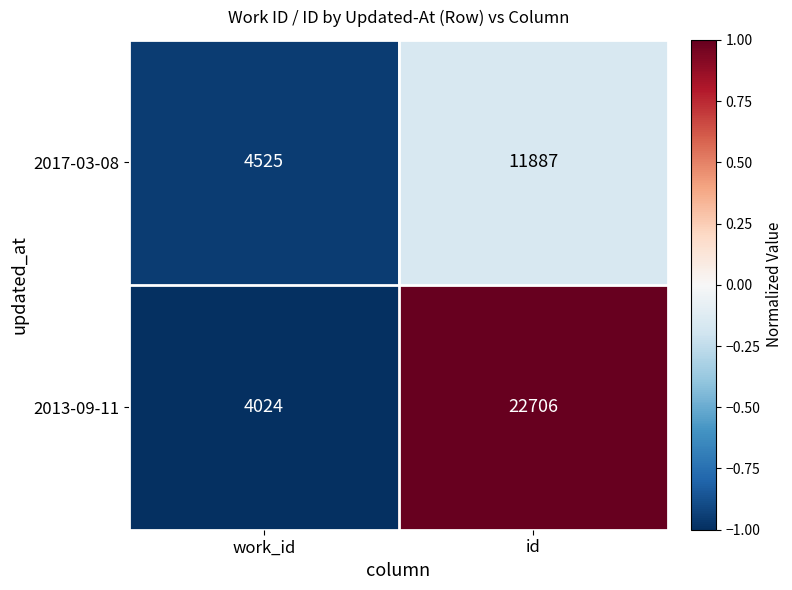

The value of 2017-03-08 at work_id is 6387. True or false?

False